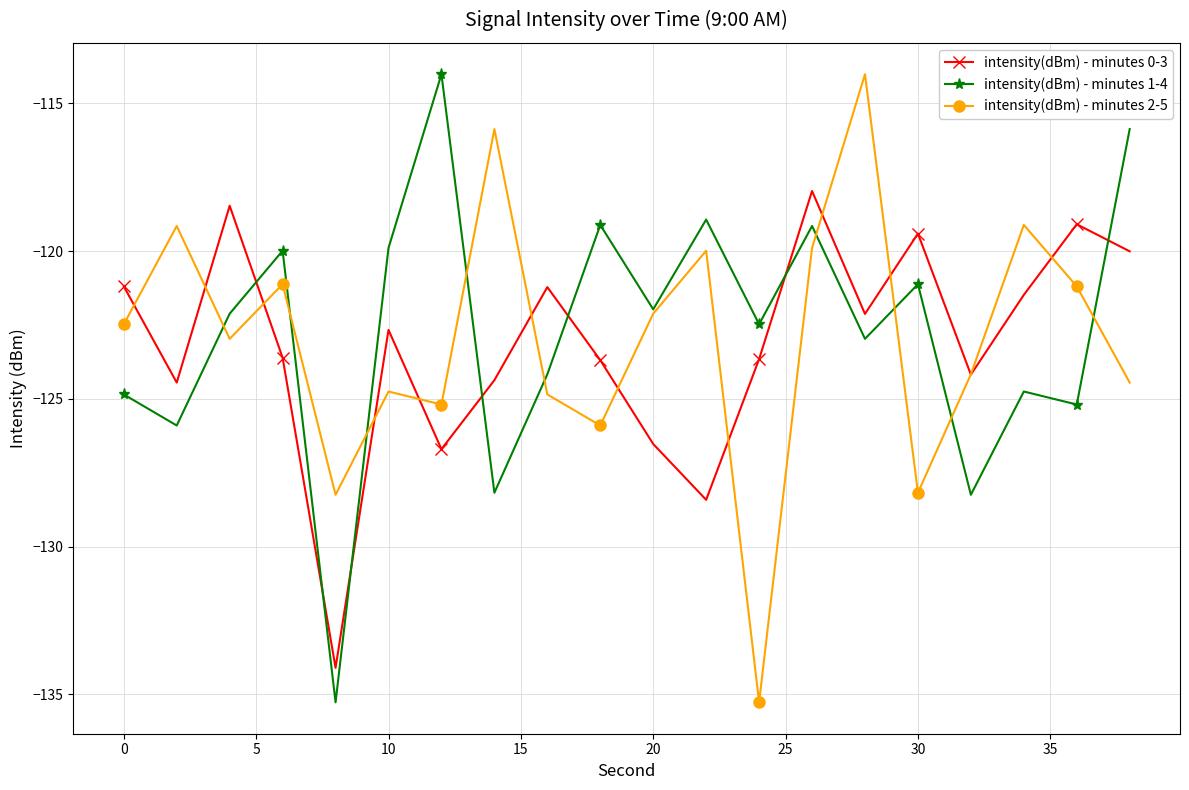

True or false: intensity(dBm) - minutes 1-4 and intensity(dBm) - minutes 0-3 cross at least once.

True